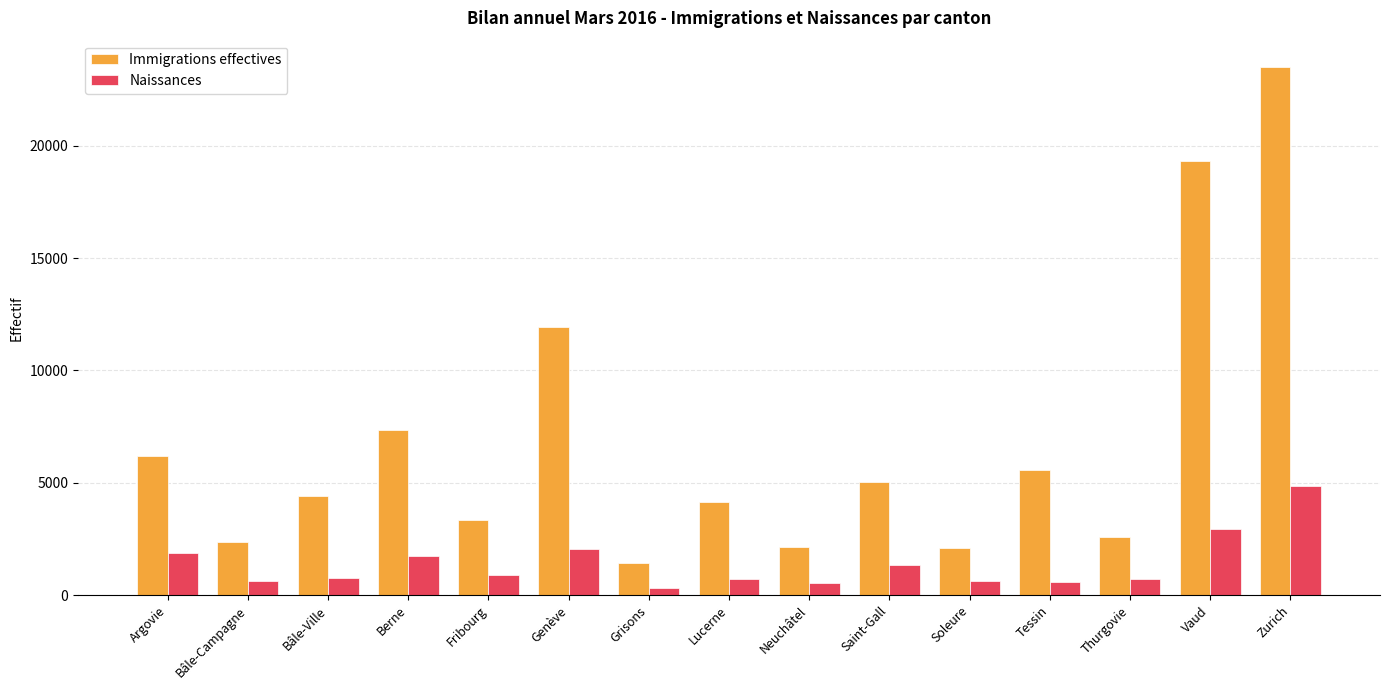

What is the difference between the maximum and minimum values in the Naissances series?

4519